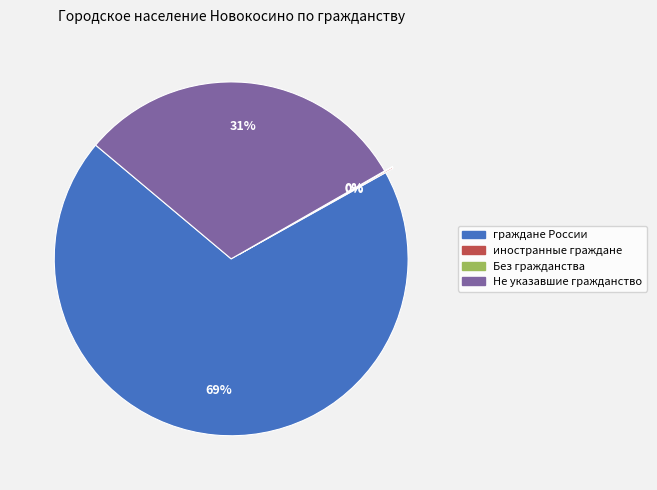

What is the largest slice in the pie chart?

граждане России